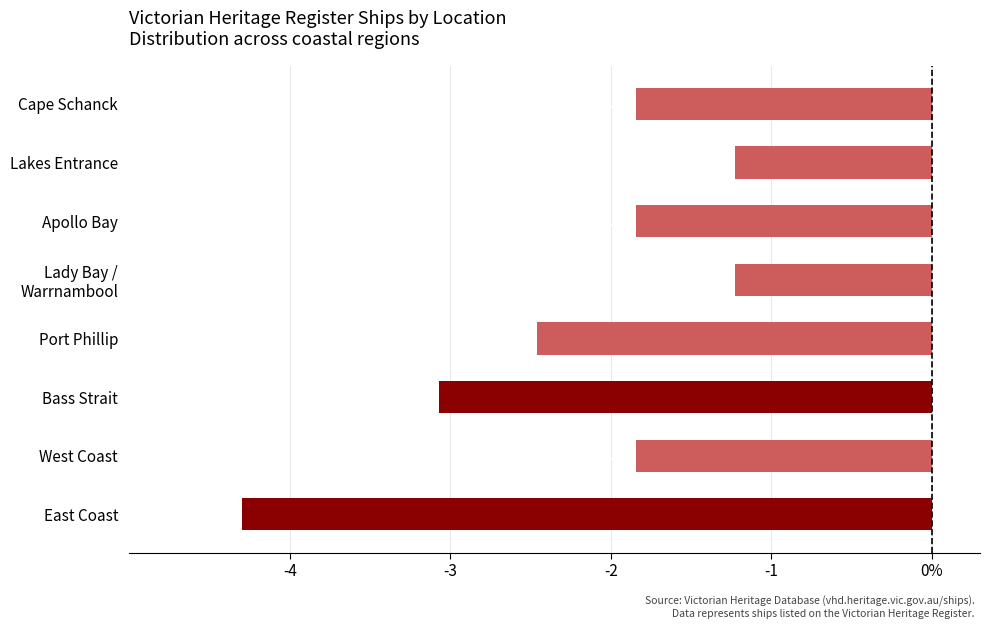

What is the sum of all values?

-17.8